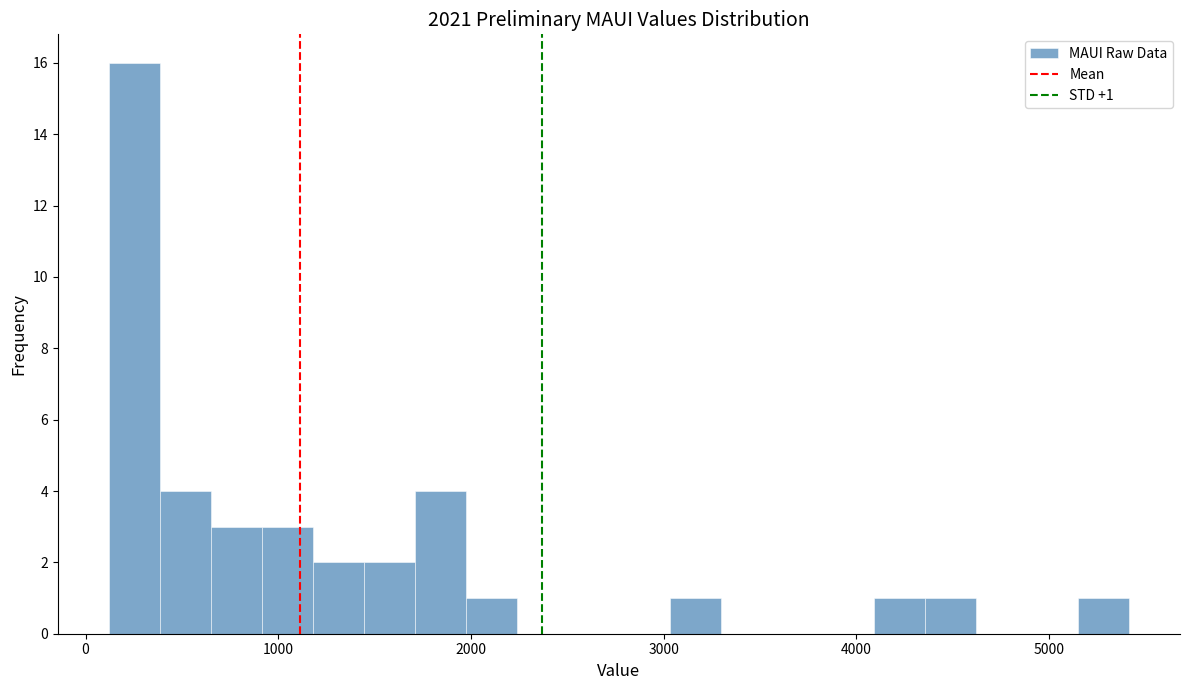

Around what value on the x-axis is the tallest bar? Give the approximate position of its centre, as read against the axis.

300